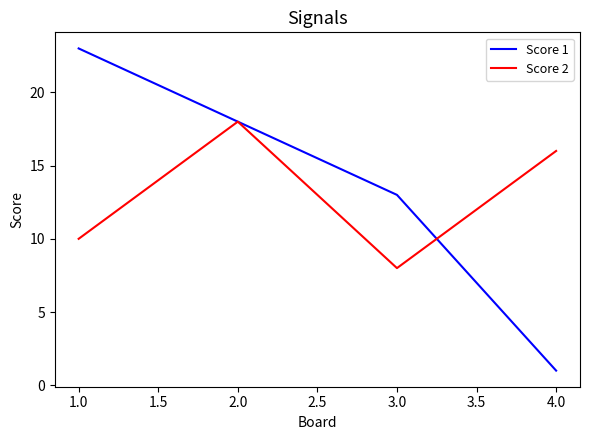

At which label does Score 2 first exceed 16?

2.0